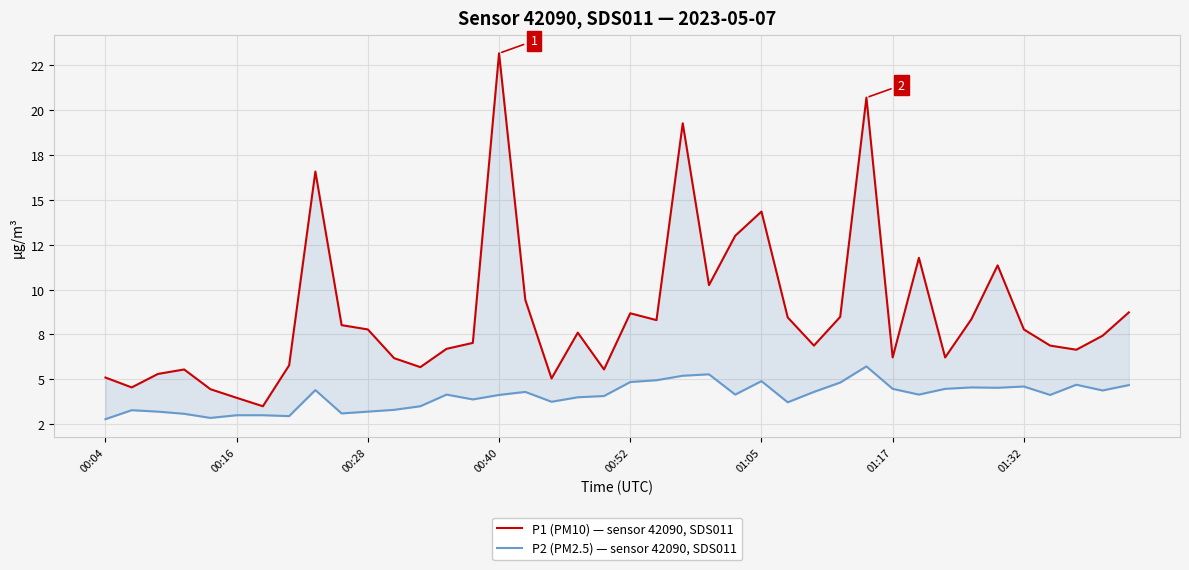

What are all the series names shown in the legend?

P1 (PM10) — sensor 42090, SDS011, P2 (PM2.5) — sensor 42090, SDS011